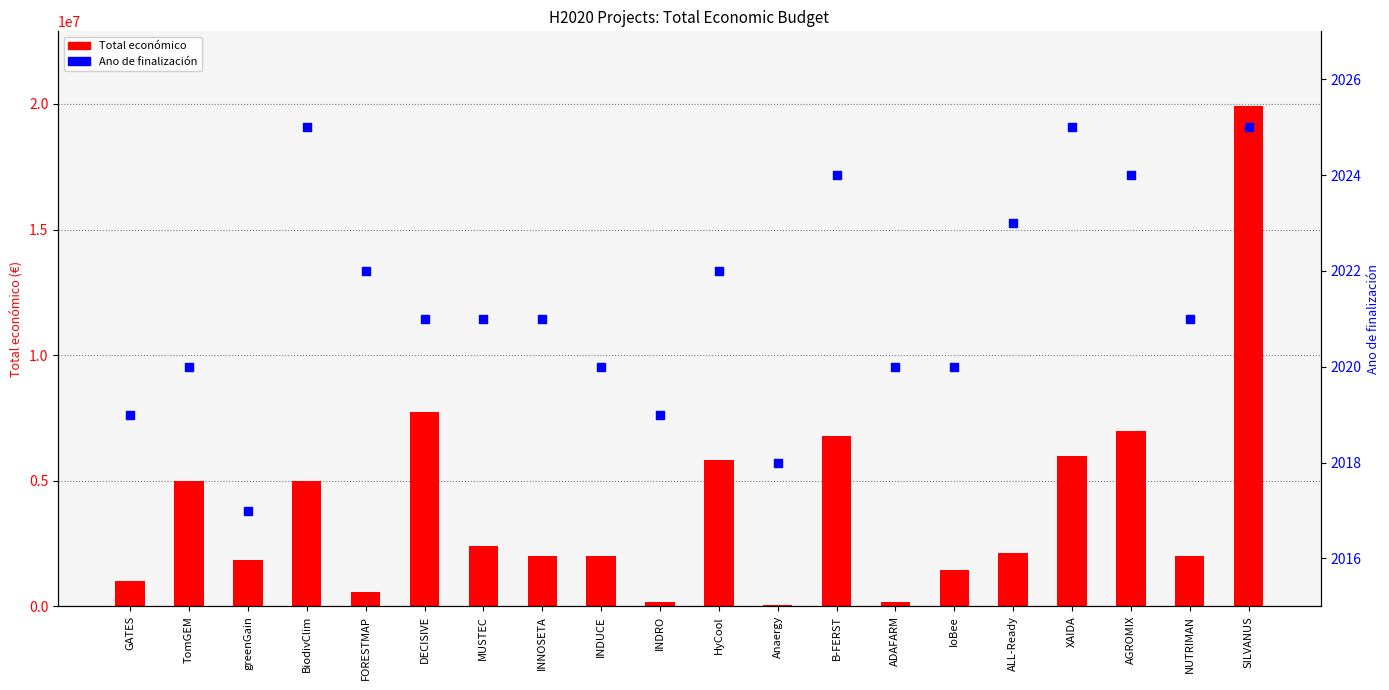

Which series reaches the minimum Y coordinate?

Ano de finalización